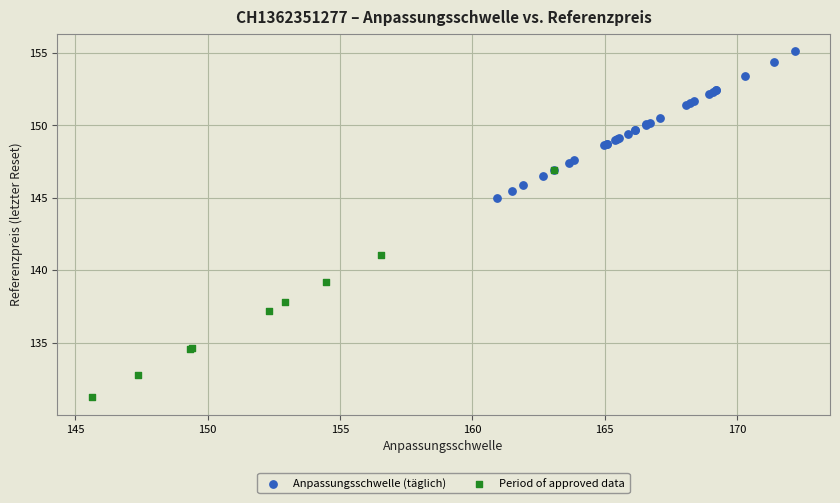

Which series reaches the maximum Y coordinate?

Anpassungsschwelle (täglich)